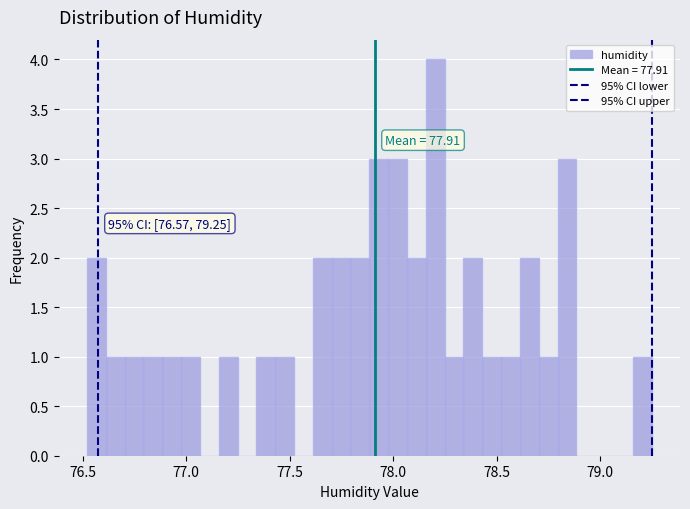

Around what value on the x-axis is the tallest bar? Give the approximate position of its centre, as read against the axis.

78.20